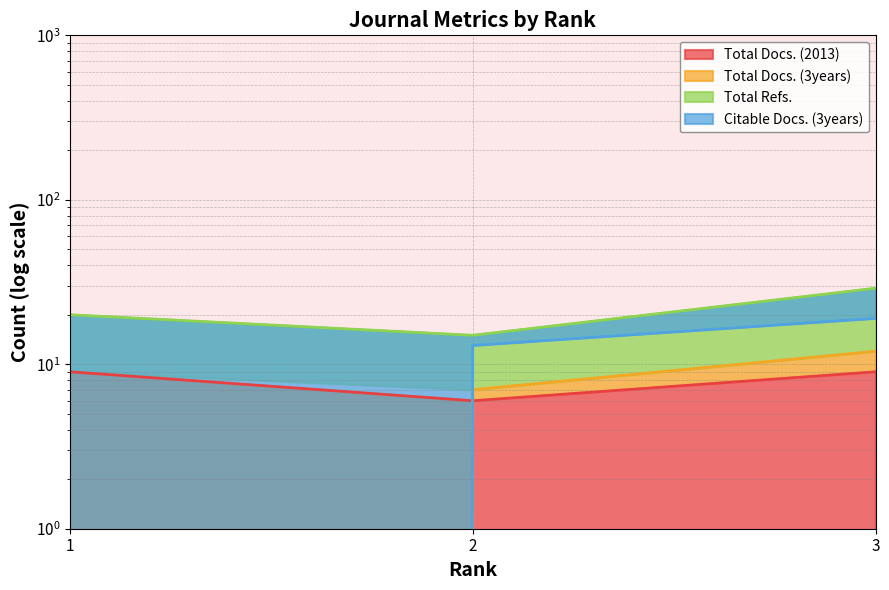

Which category has the lowest value in the Citable Docs. (3years) series?

1